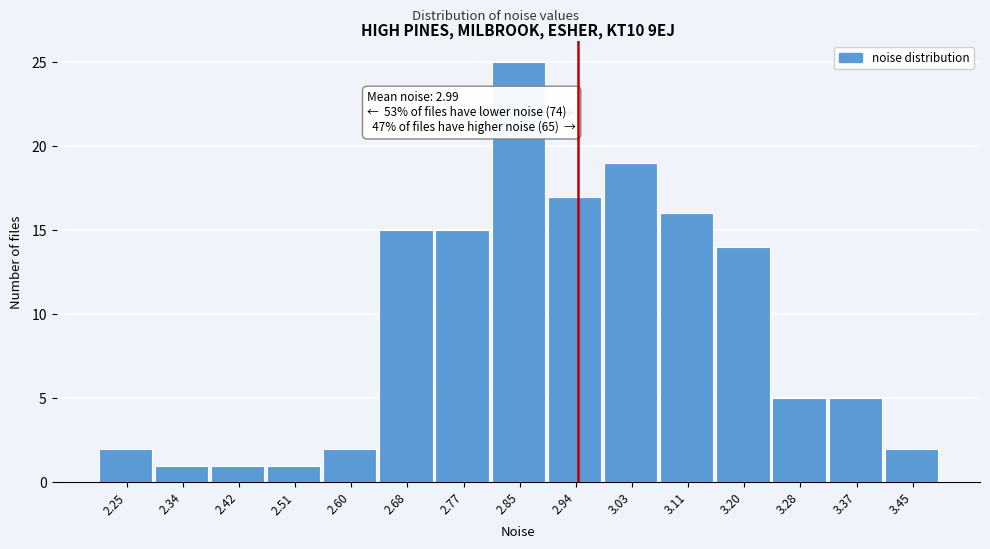

Reading left to right, extract all data points from this chart.

2	1	1	1	2	15	15	25	17	19	16	14	5	5	2